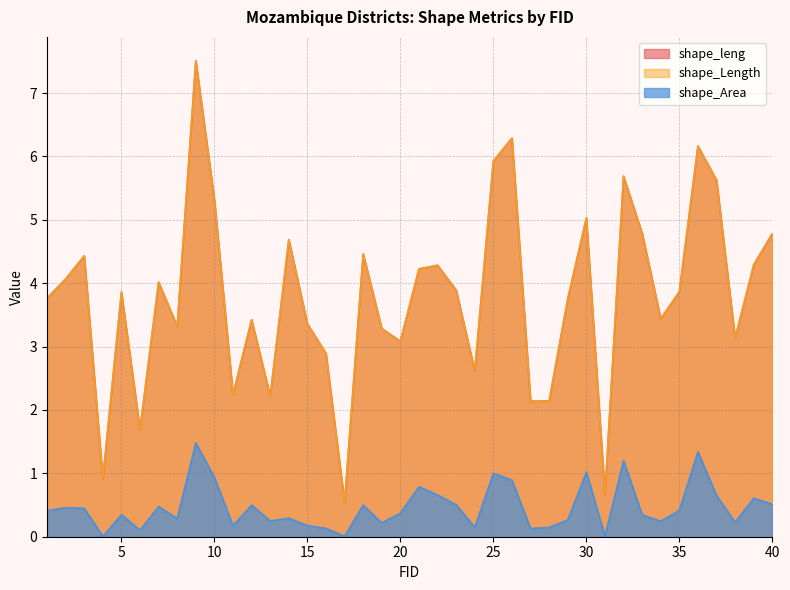

List the labels in order of shape_Length value, largest first.

9, 26, 36, 25, 32, 37, 10, 30, 33, 40, 14, 18, 3, 39, 22, 21, 2, 7, 23, 35, 5, 1, 29, 34, 12, 15, 8, 19, 38, 20, 16, 24, 11, 13, 28, 27, 6, 4, 31, 17